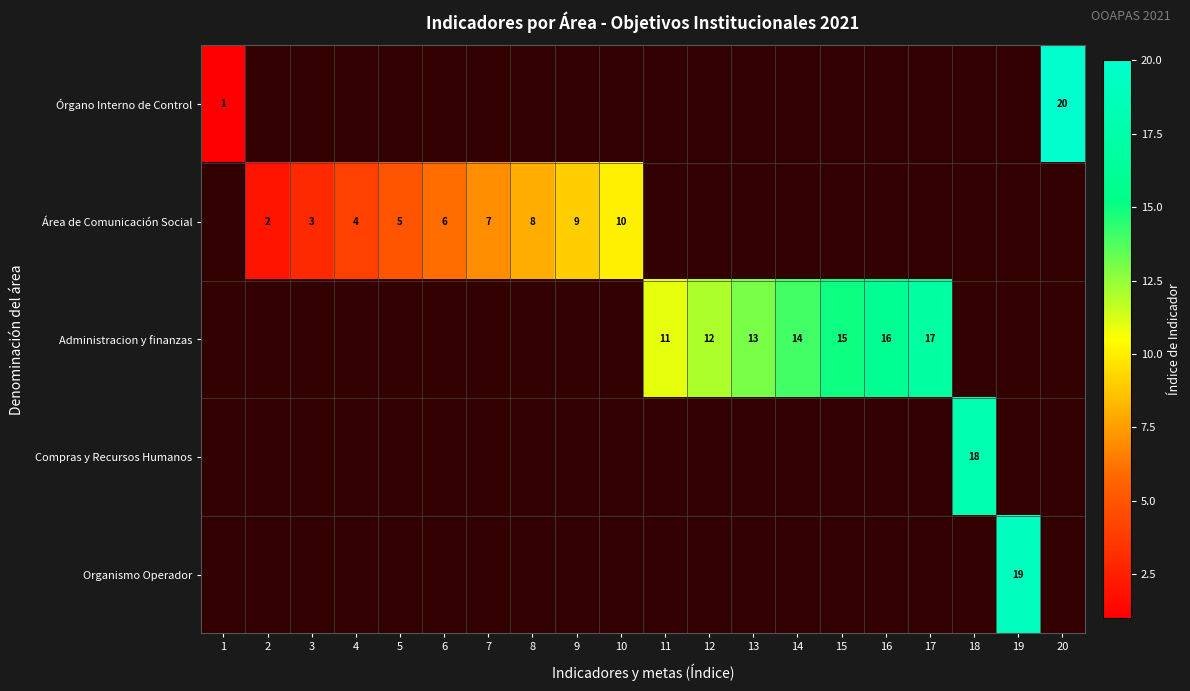

Is it true that Área de Comunicación Social equals 2 at 5?

False